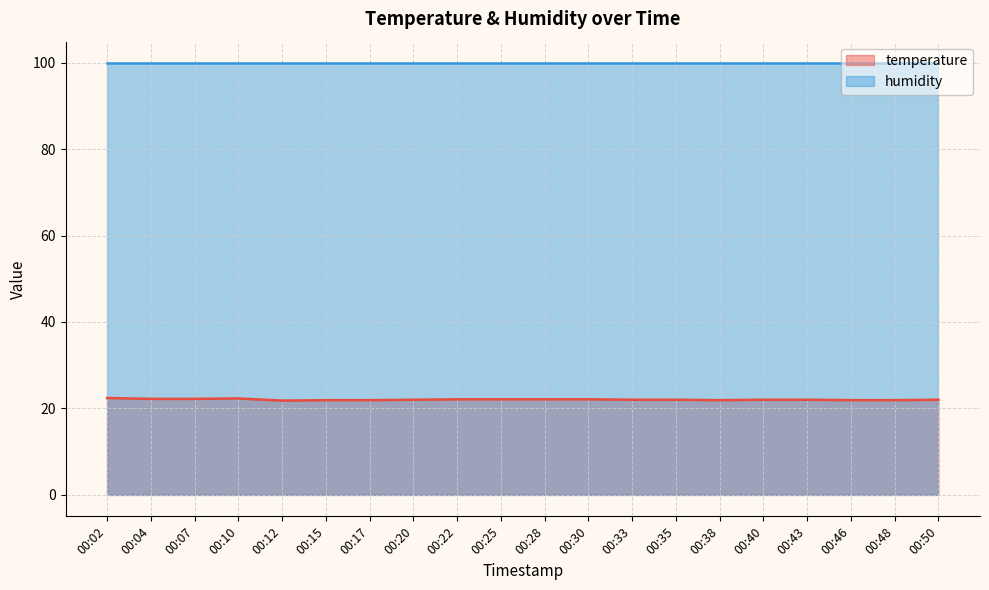

What is the greatest value displayed?

99.9